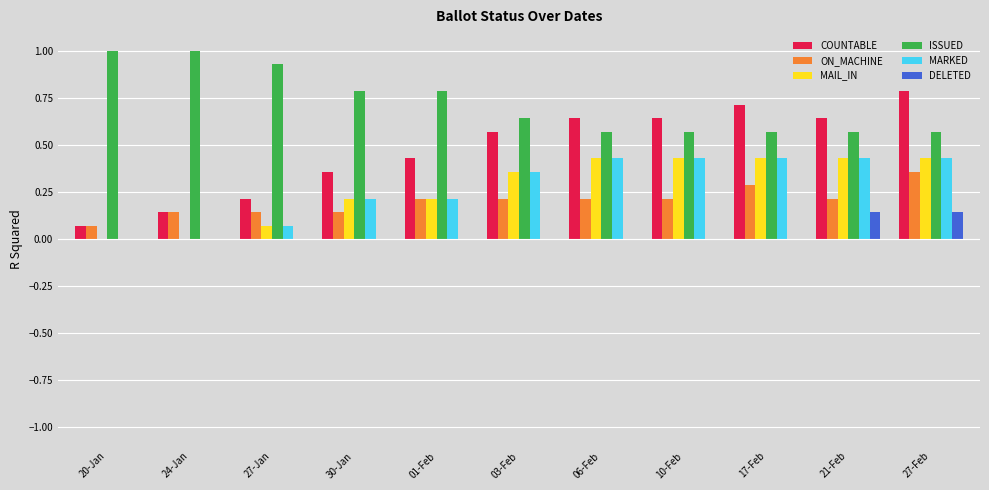

How many groups of bars are there?

11